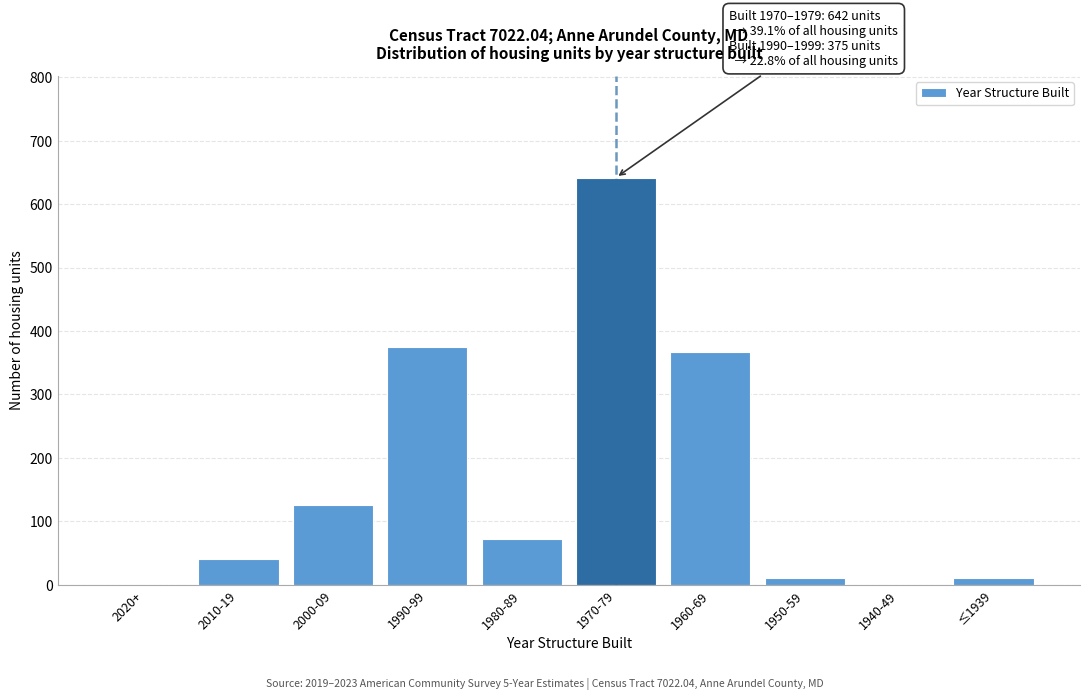

At which category does the chart reach its peak across all series?

1970-79